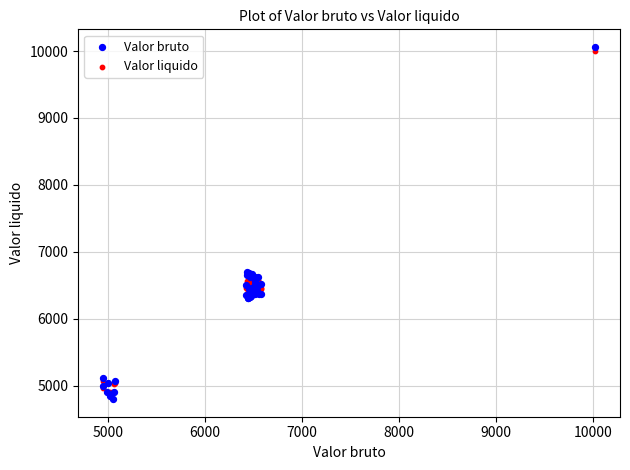

Which series contains the highest Y value?

Valor bruto